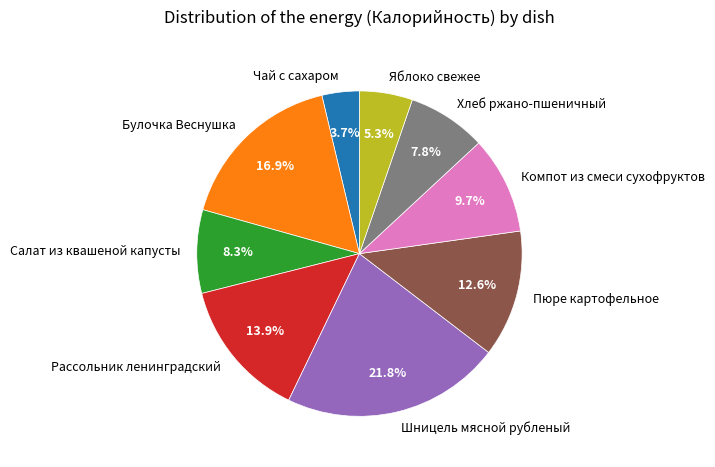

Does Шницель мясной рубленый represent more than half of the total?

No